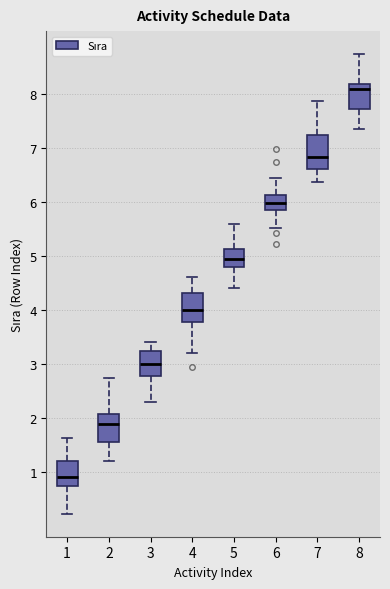

Which box's median line is the highest?

8